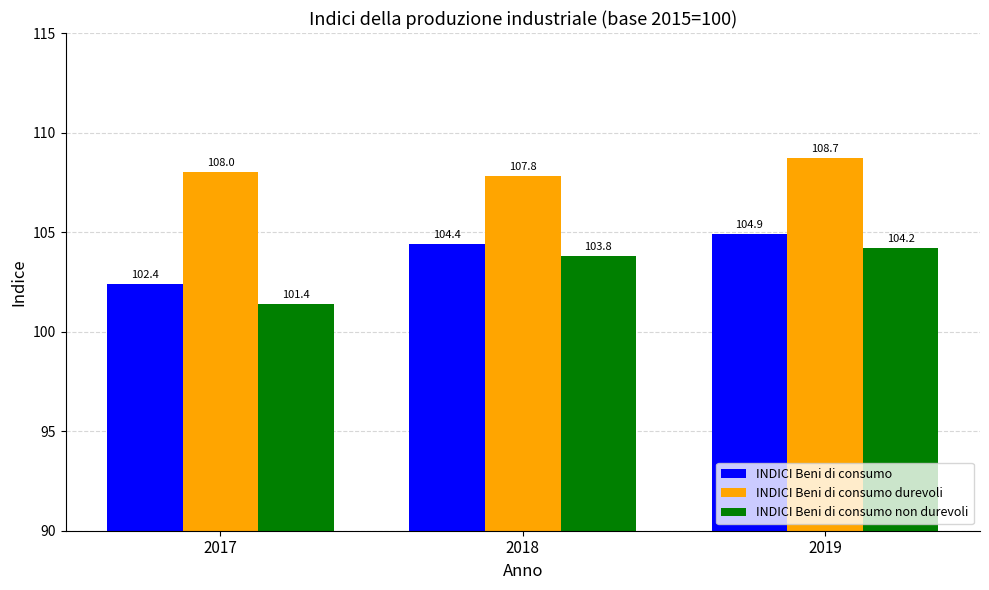

How many bars are there in each group?

3